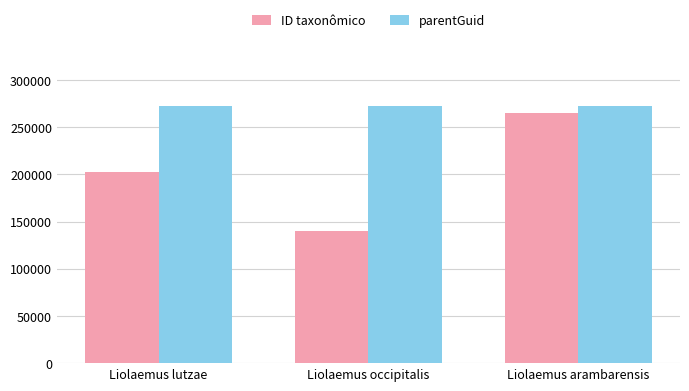

Which series has the widest spread of values?

ID taxonômico